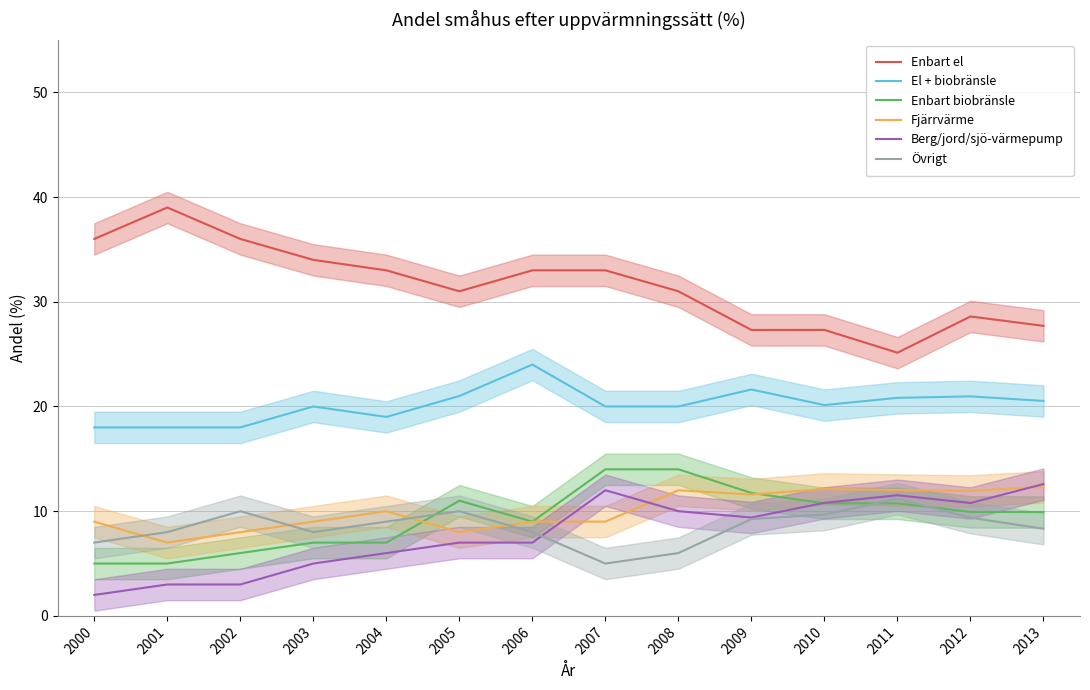

What is the value of the El + biobränsle point at the 6th from the left?

21.0